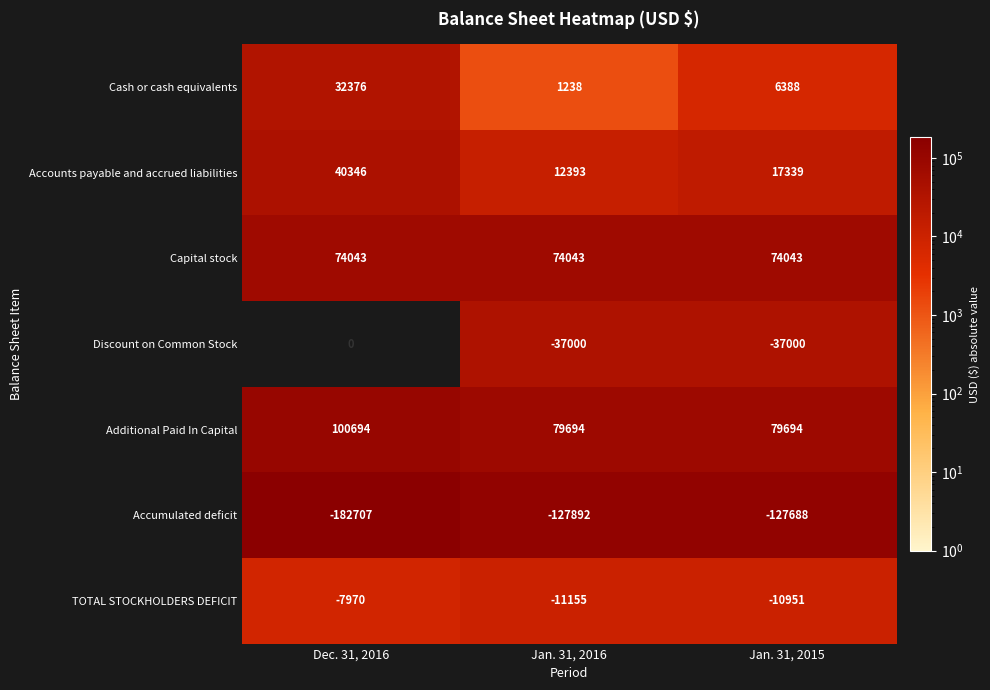

Reading left to right, transcribe all the data shown in this chart.

Cash or cash equivalents: Dec. 31, 2016=32376	Jan. 31, 2016=1238	Jan. 31, 2015=6388
Accounts payable and accrued liabilities: Dec. 31, 2016=40346	Jan. 31, 2016=12393	Jan. 31, 2015=17339
Capital stock: Dec. 31, 2016=74043	Jan. 31, 2016=74043	Jan. 31, 2015=74043
Discount on Common Stock: Dec. 31, 2016=0	Jan. 31, 2016=-37000	Jan. 31, 2015=-37000
Additional Paid In Capital: Dec. 31, 2016=100694	Jan. 31, 2016=79694	Jan. 31, 2015=79694
Accumulated deficit: Dec. 31, 2016=-182707	Jan. 31, 2016=-127892	Jan. 31, 2015=-127688
TOTAL STOCKHOLDERS DEFICIT: Dec. 31, 2016=-7970	Jan. 31, 2016=-11155	Jan. 31, 2015=-10951